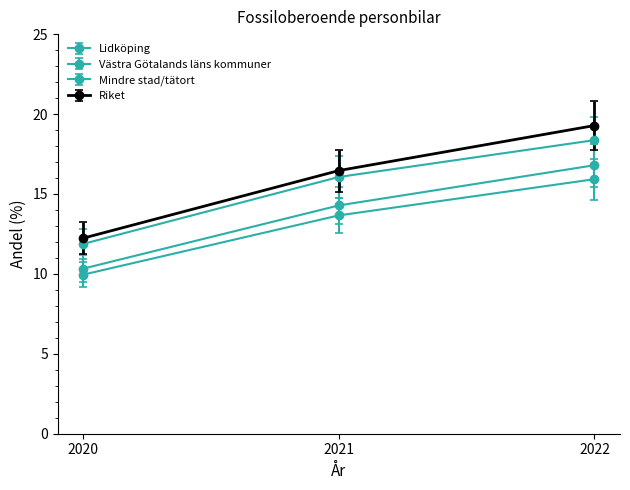

List the series in order of their peak value, highest first.

Riket, Lidköping, Västra Götalands läns kommuner, Mindre stad/tätort